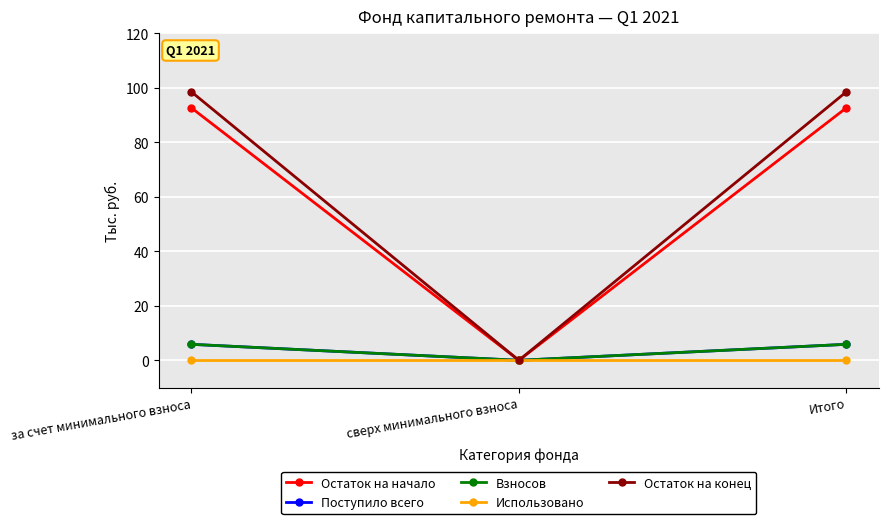

What is the maximum value for Взносов?

5.9